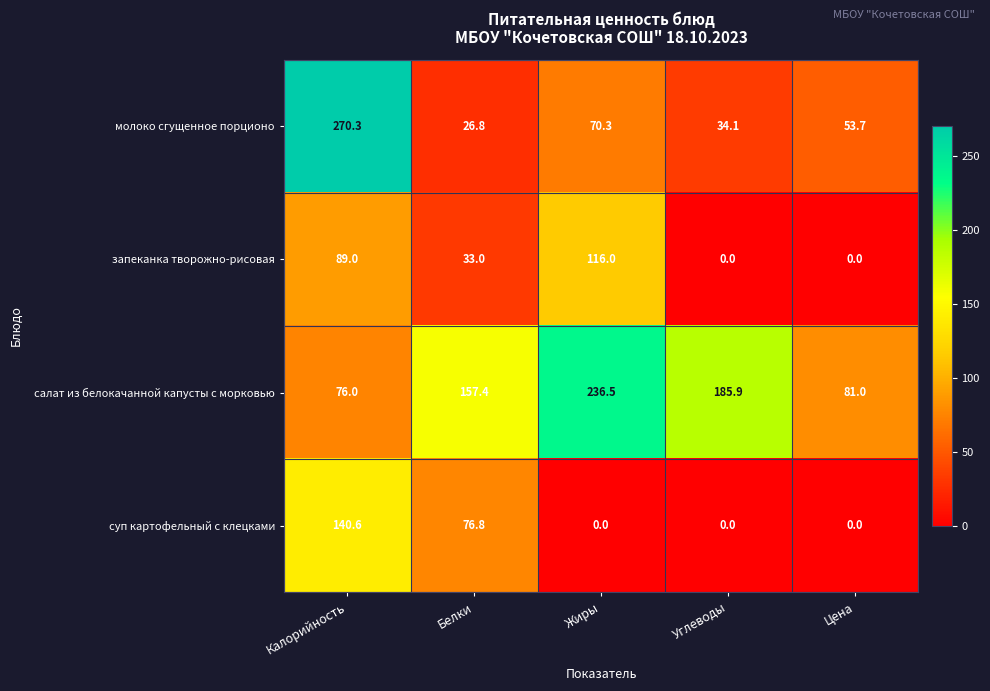

What is the maximum value shown in the chart?

270.3